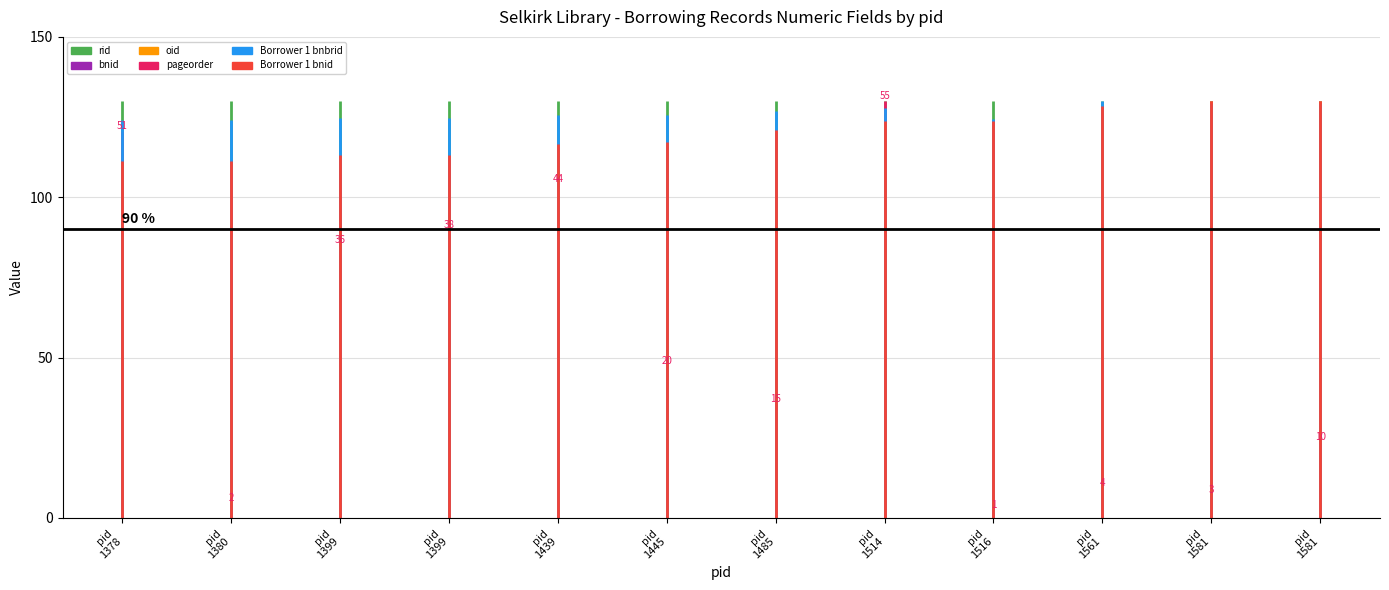

True or false: Borrower 1 bnbrid has a value of 124.2 at pid 1378.

True